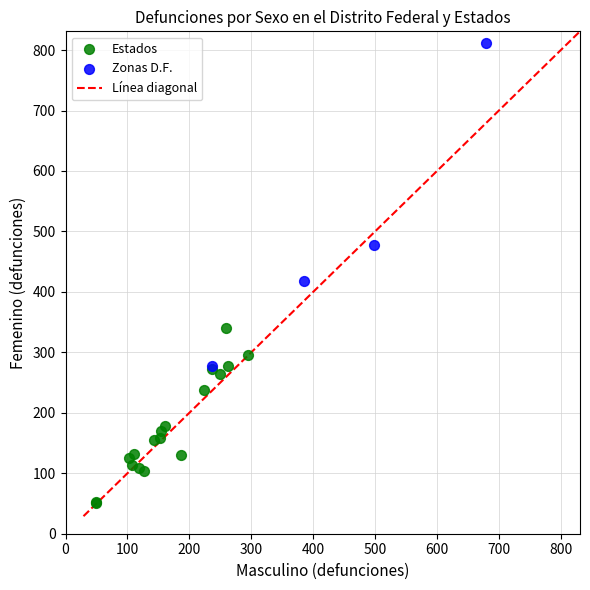

Which series reaches the maximum Y coordinate?

Zonas D.F.